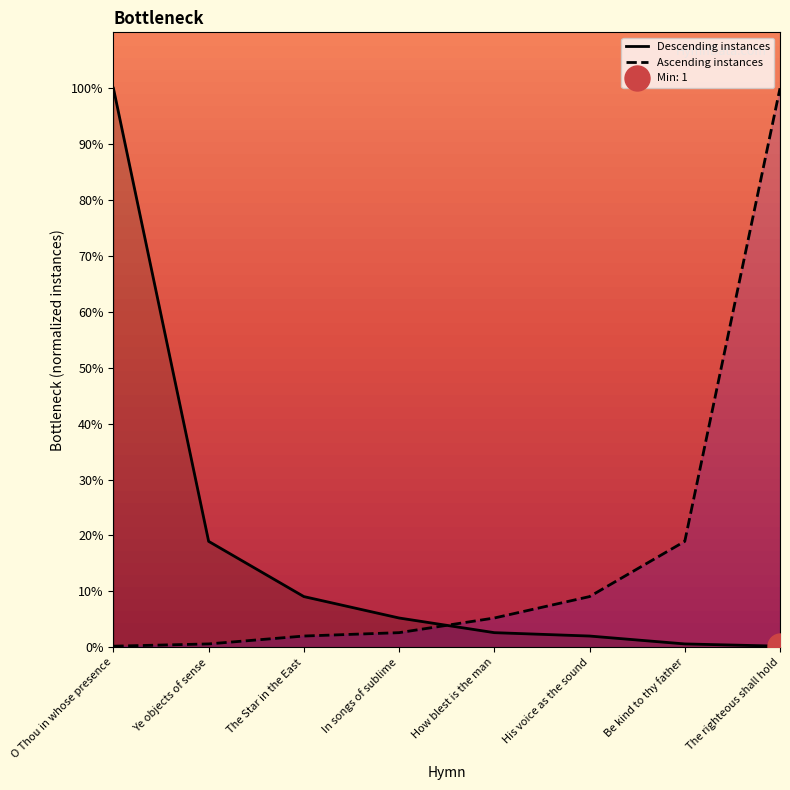

How many data points in Descending instances are above 5?

4